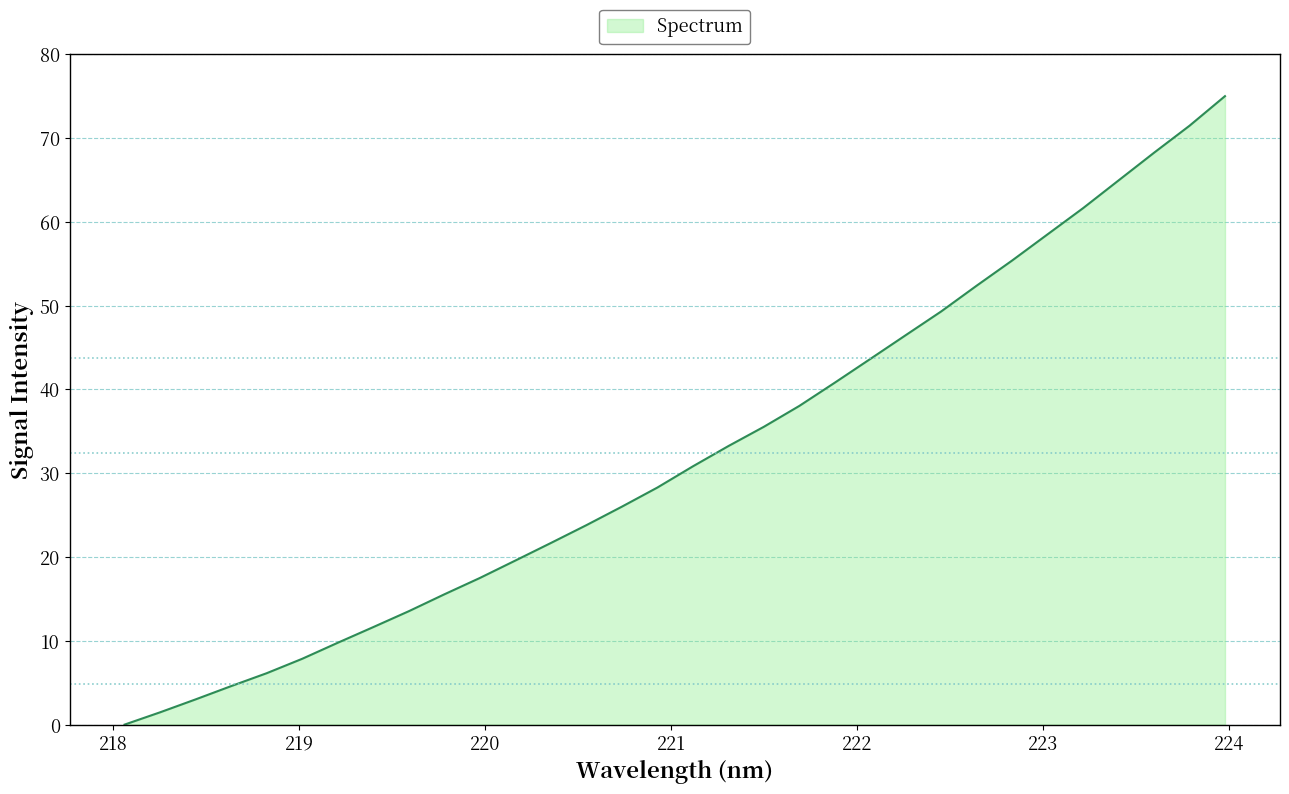

What is the greatest value displayed?

75.0